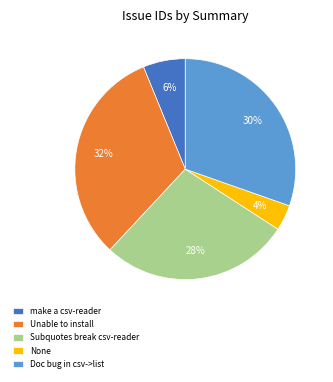

True or false: make a csv-reader accounts for 16% of the total.

False